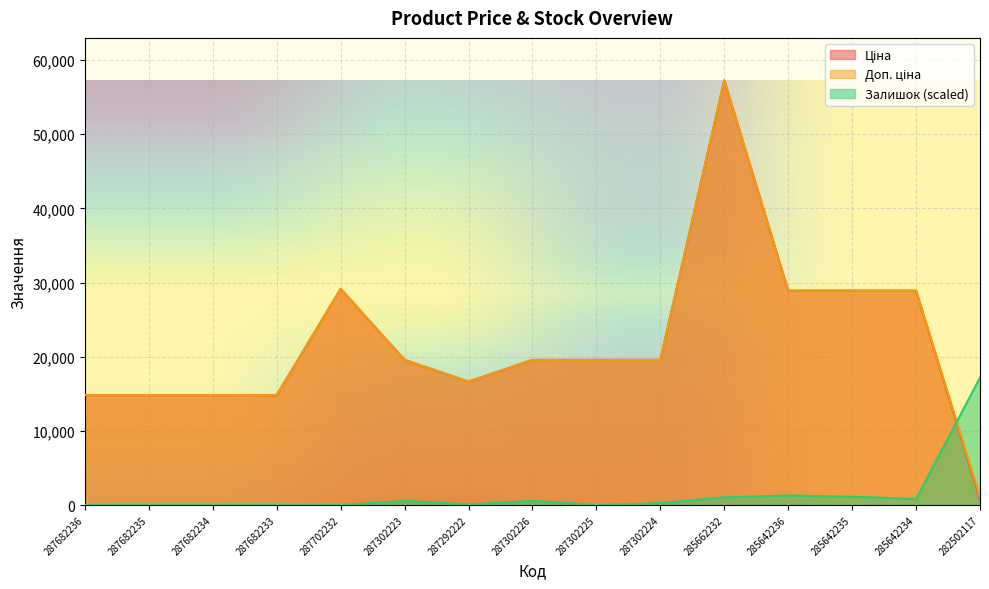

Which series has the widest spread of values?

Ціна